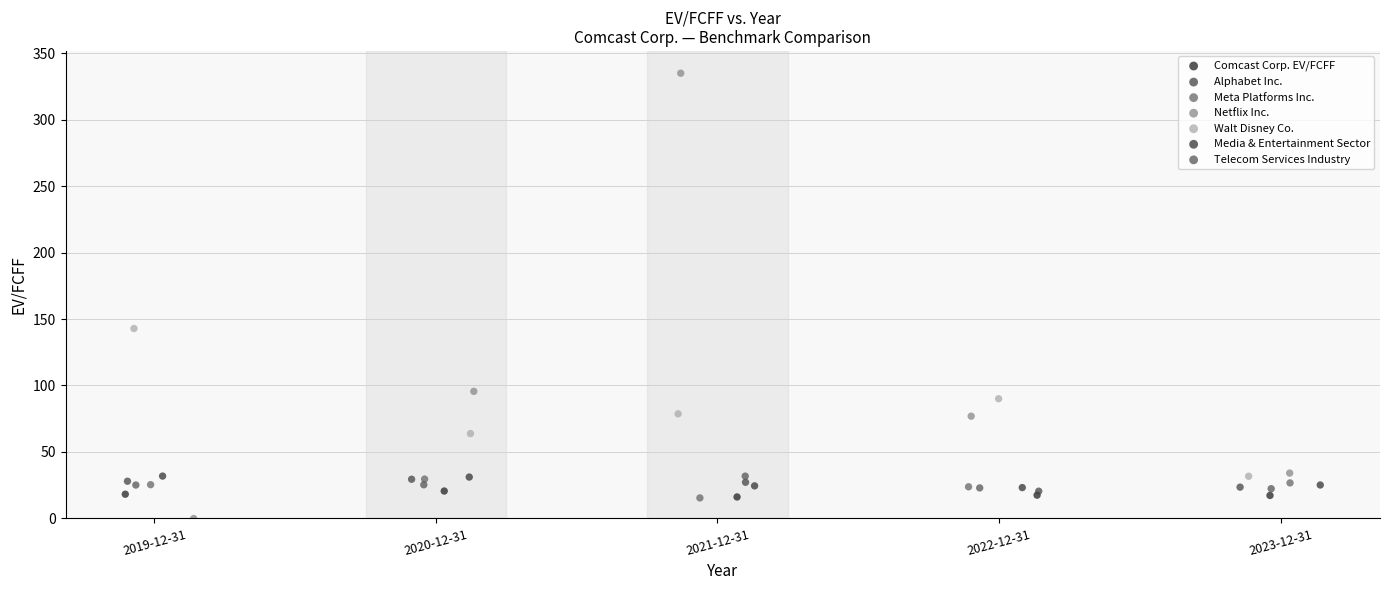

Which series reaches the maximum Y coordinate?

Netflix Inc.